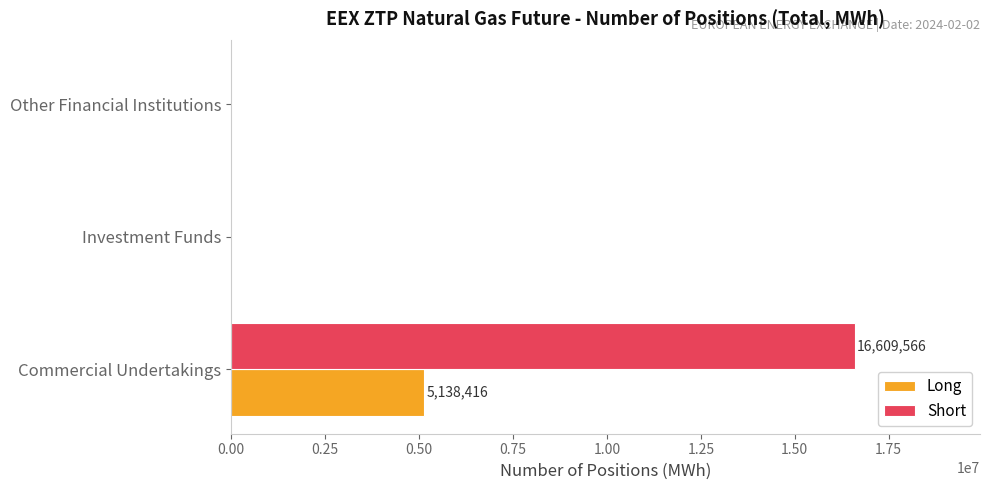

What is the sum of all Long values?

5138416